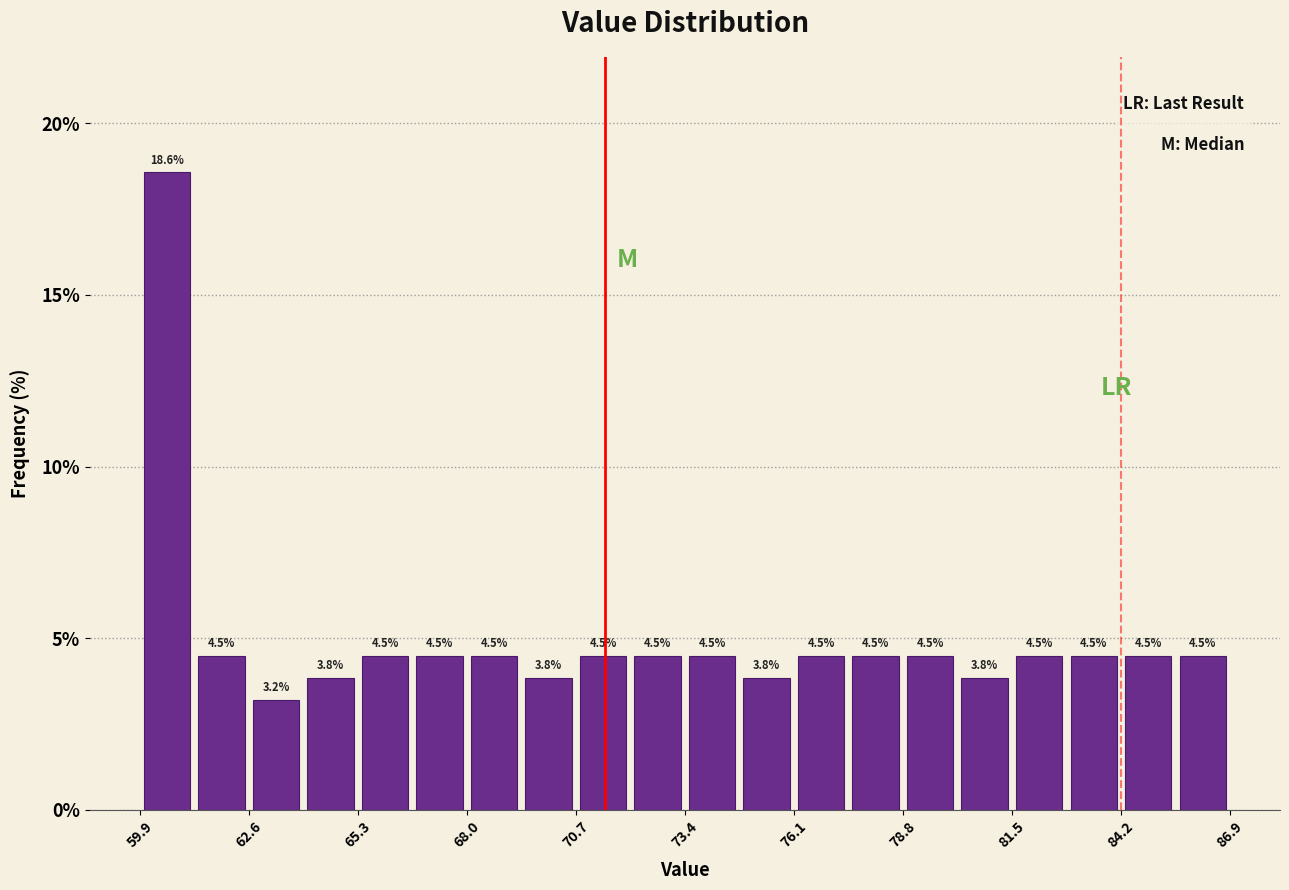

Around what value on the x-axis is the tallest bar? Give the approximate position of its centre, as read against the axis.

60.5